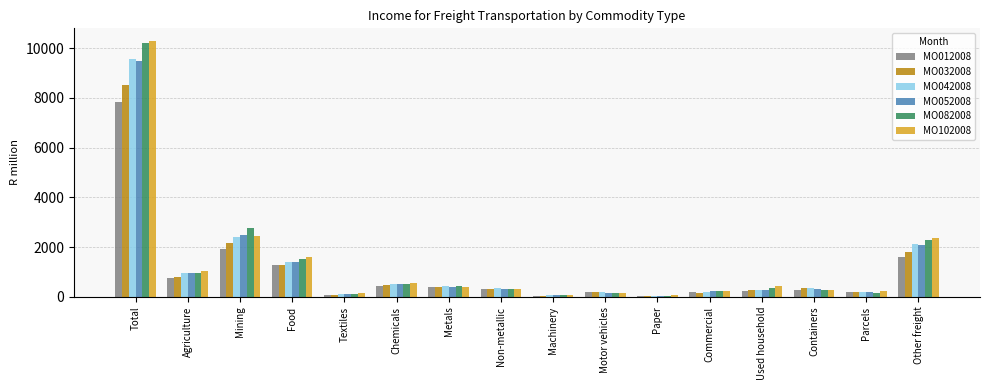

At which category is the sum across all series the highest?

Total